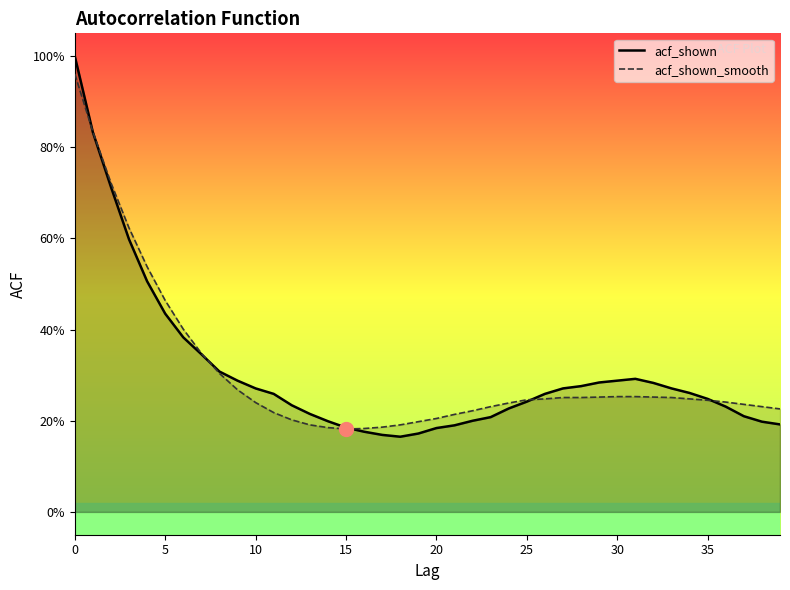

What is the total value across all series at 28?

0.5